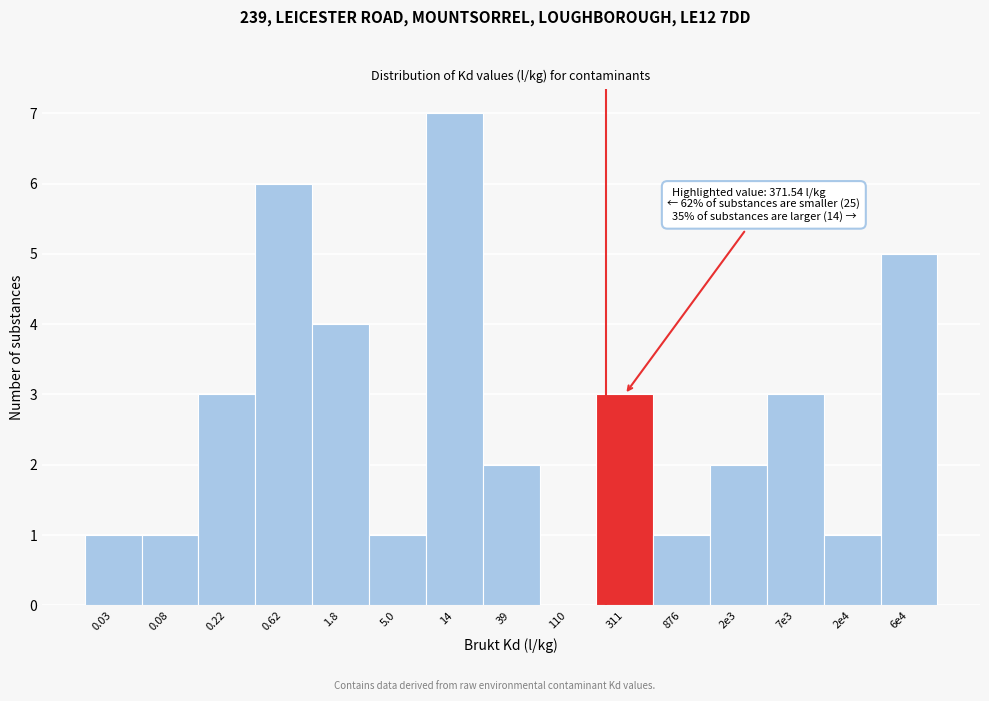

Reading left to right, list all the values displayed in this chart.

0.03=1	0.08=1	0.22=3	0.62=6	1.8=4	5.0=1	14=7	39=2	110=0	311=3	876=1	2e3=2	7e3=3	2e4=1	6e4=5